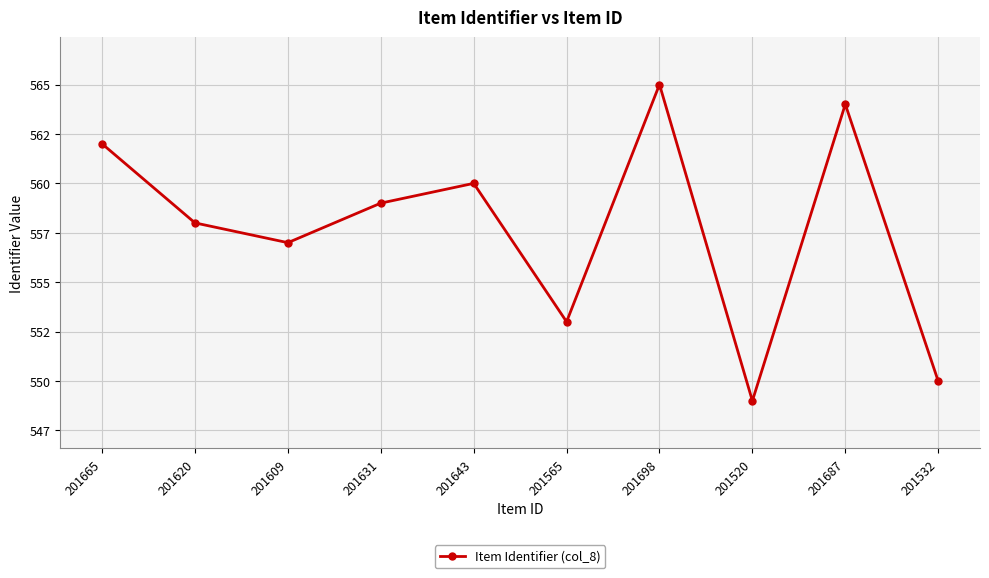

What is the minimum value shown in the chart?

549